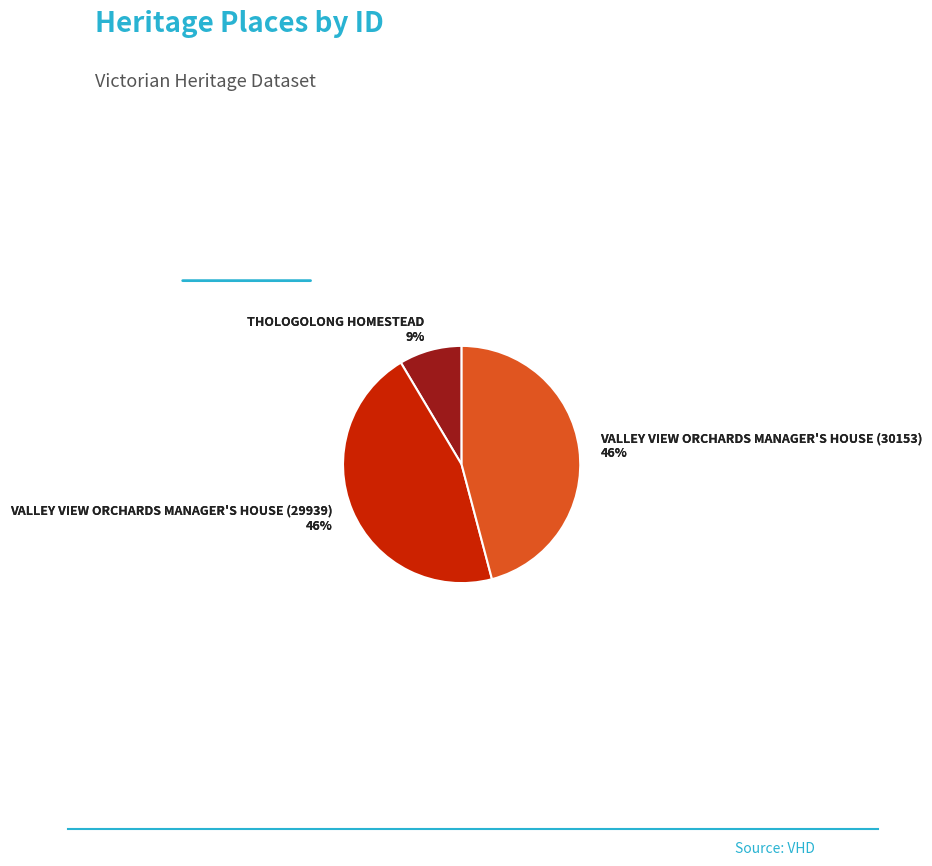

What percentage is NOT represented by VALLEY VIEW ORCHARDS MANAGER'S HOUSE (30153)?

54.1%